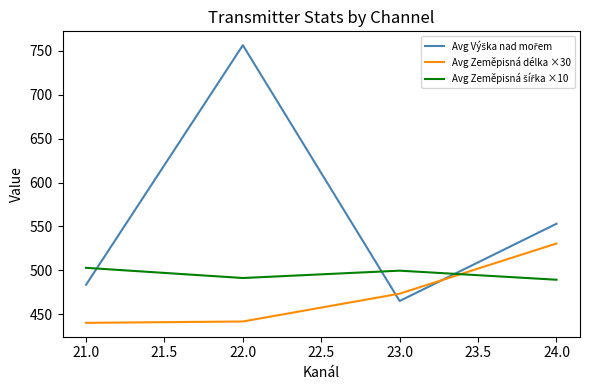

What is the difference between the maximum and minimum values in the Avg Zeměpisná délka ×30 series?

90.5